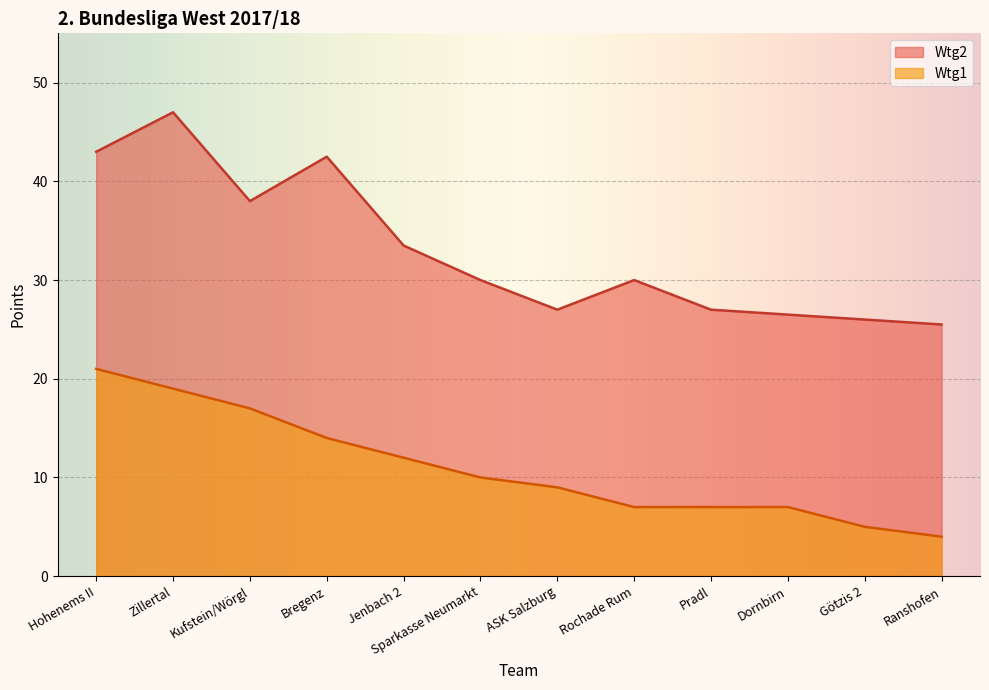

What position from the left is Ranshofen?

12